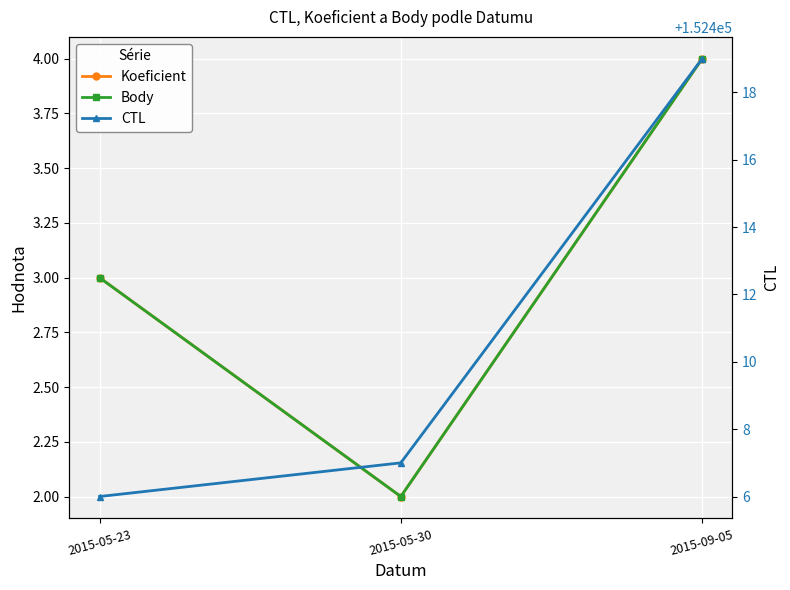

How many data points in Body are above 3?

1